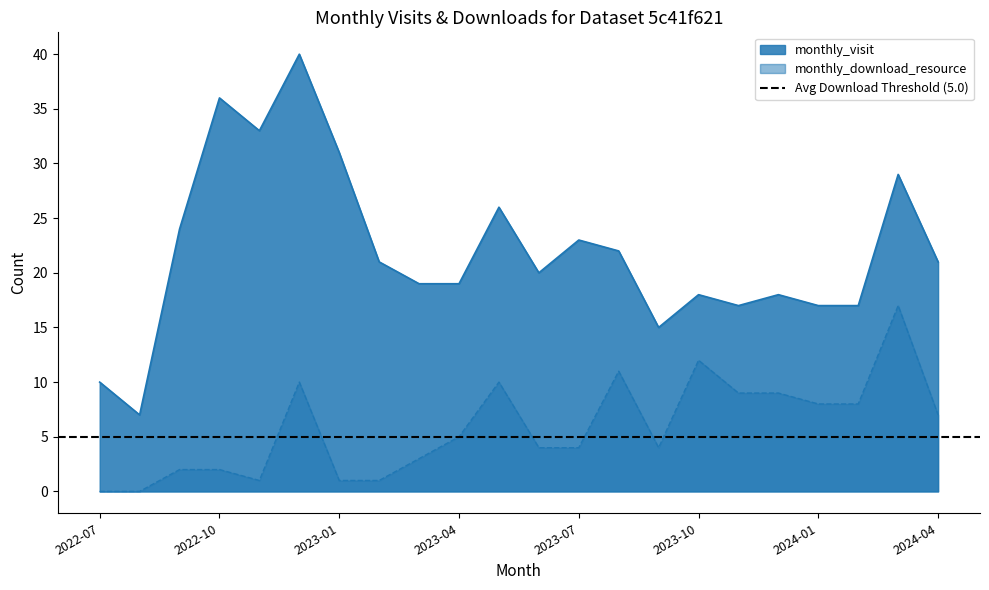

At which category does monthly_visit reach its first local peak?

2022-10